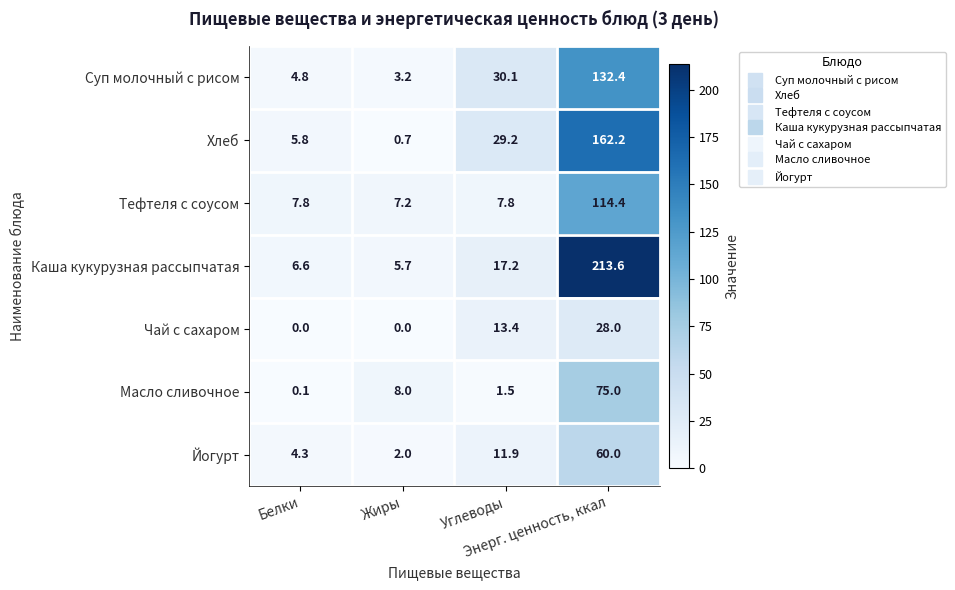

What is the greatest value displayed?

213.6